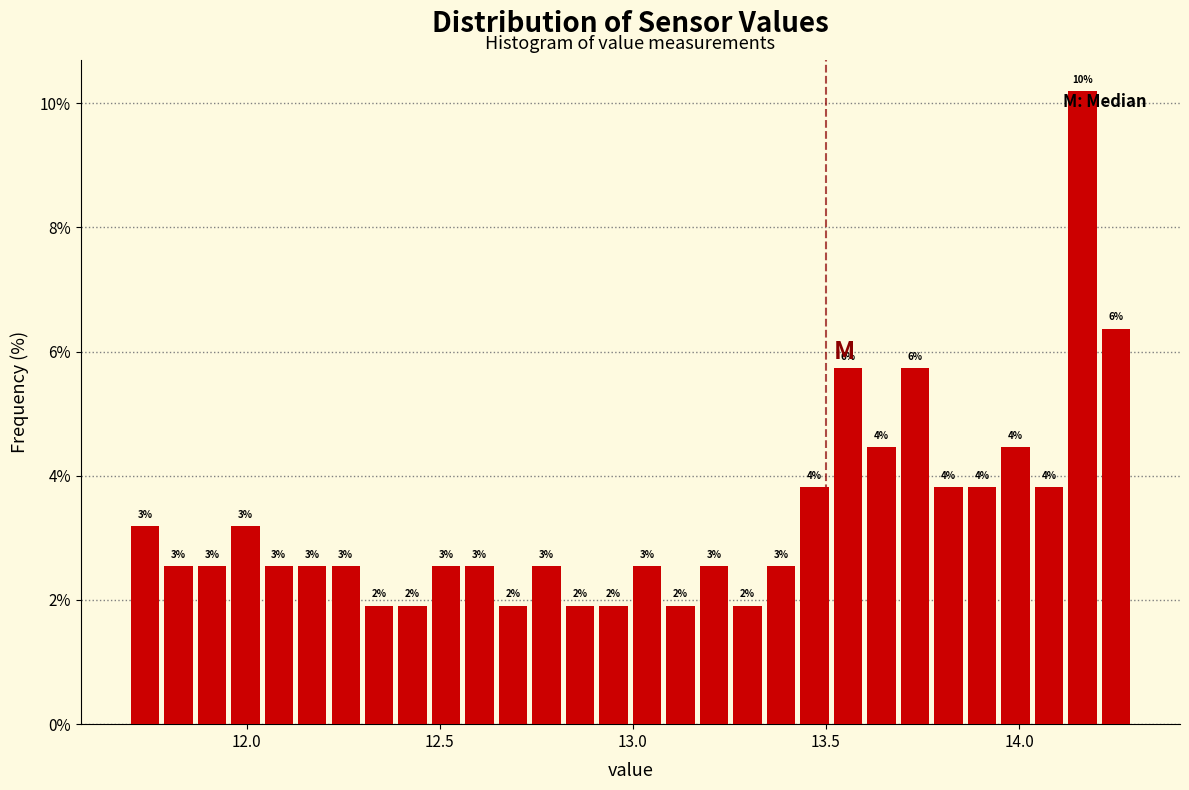

Read against the x-axis, roughly where is the centre of the tallest bar?

14.15